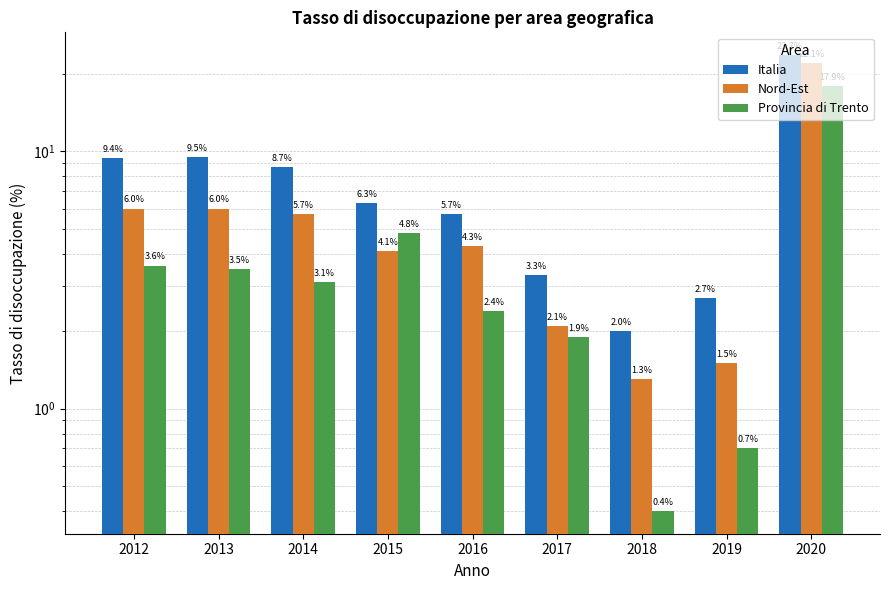

Which series has the largest range (max minus min)?

Italia